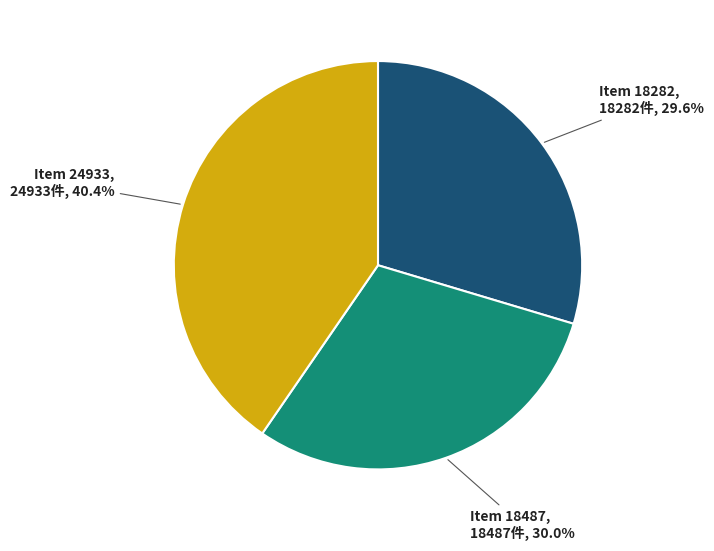

Is there a majority slice in this chart?

No